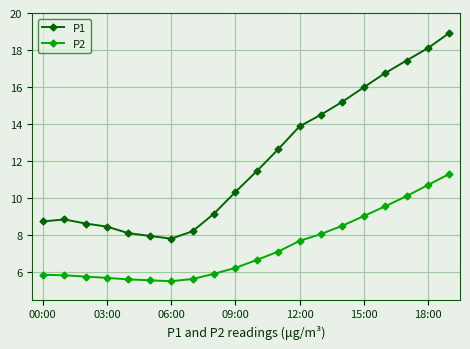

What is the difference between the maximum and minimum values in the P1 series?

11.1